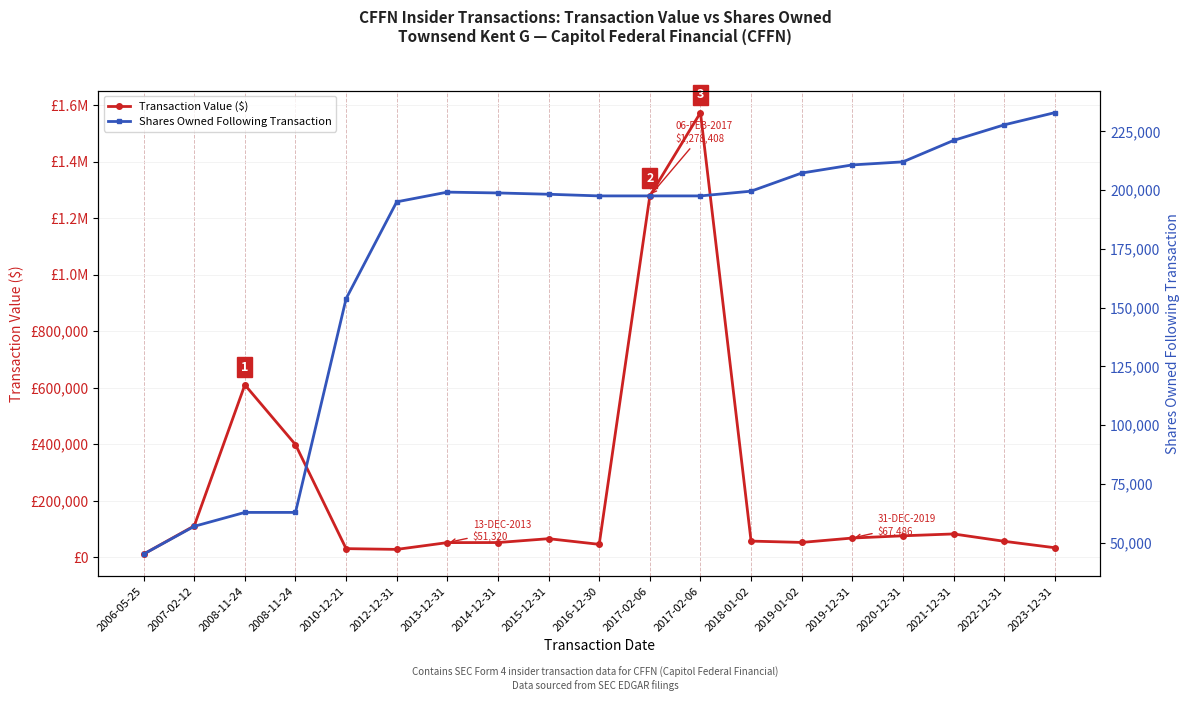

Rank the series at 2010-12-21 from highest to lowest value.

Shares Owned Following Transaction, Transaction Value ($)